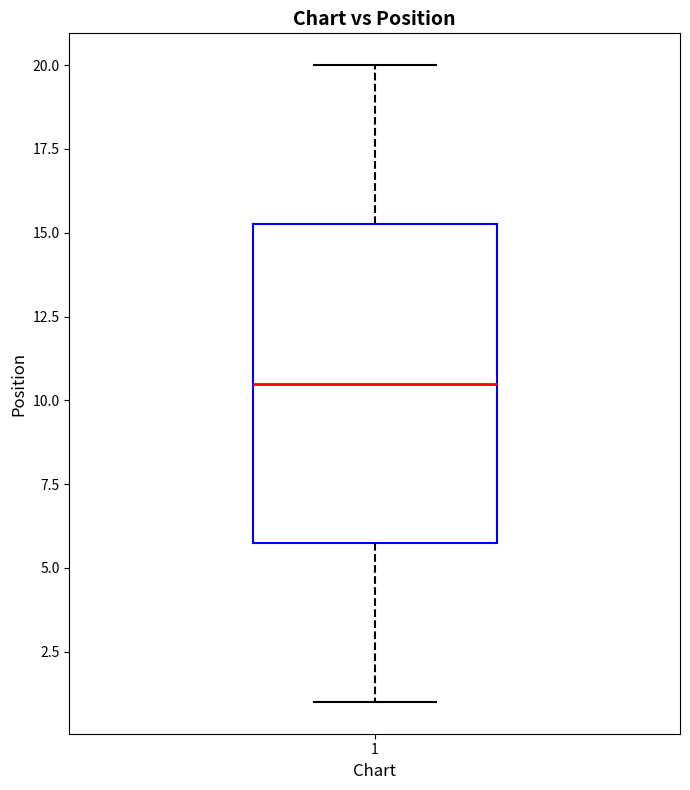

Where is the lower edge of the box at x = 1 on the y-axis? The values are not printed on the chart, so give them approximately, as read against the axis.

6.0